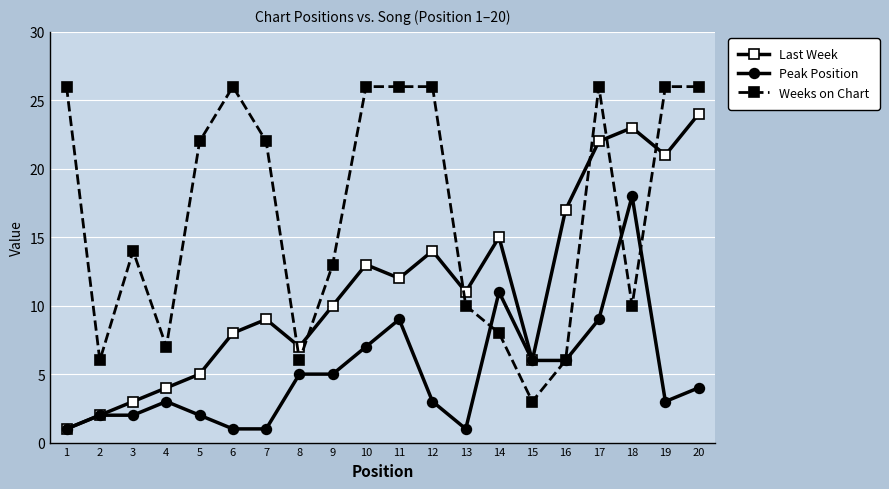

Does the chart have visible grid lines?

Yes